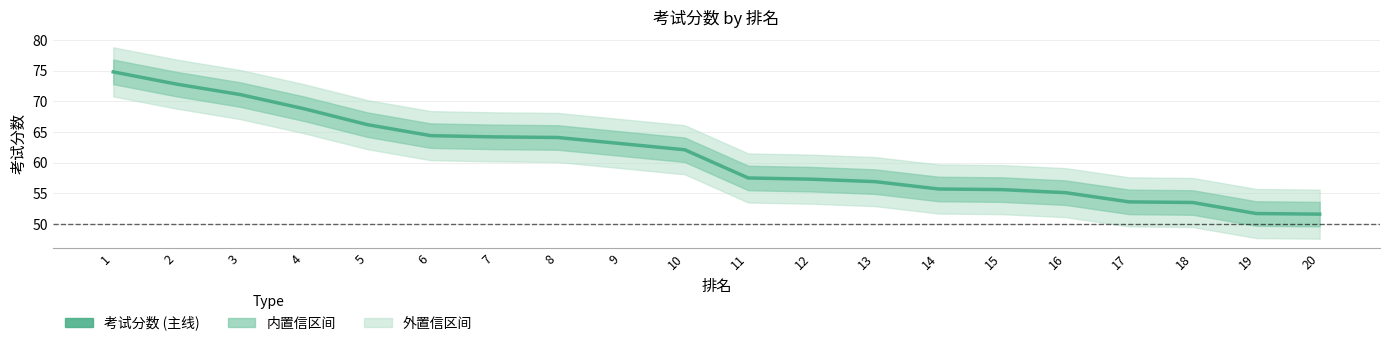

What is the value of the 6th point from the left?

64.4